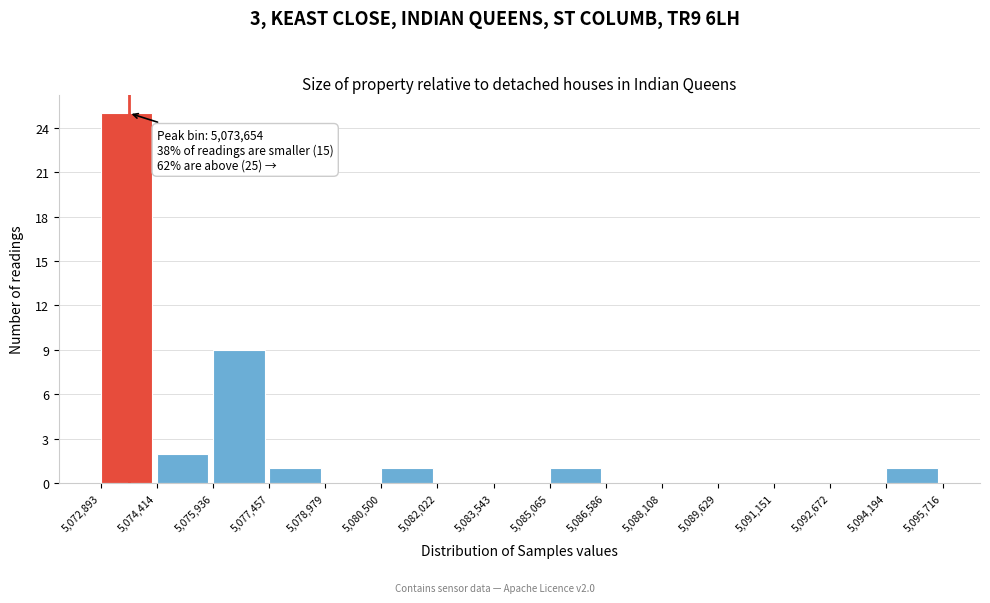

Over which range of the x-axis is the bar tallest?

5,072,893 to 5,074,414